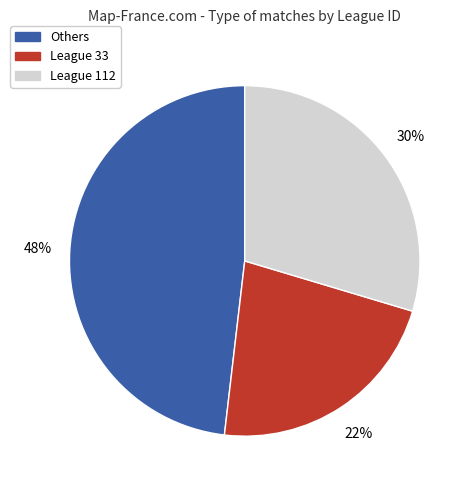

Is there a majority slice in this chart?

No